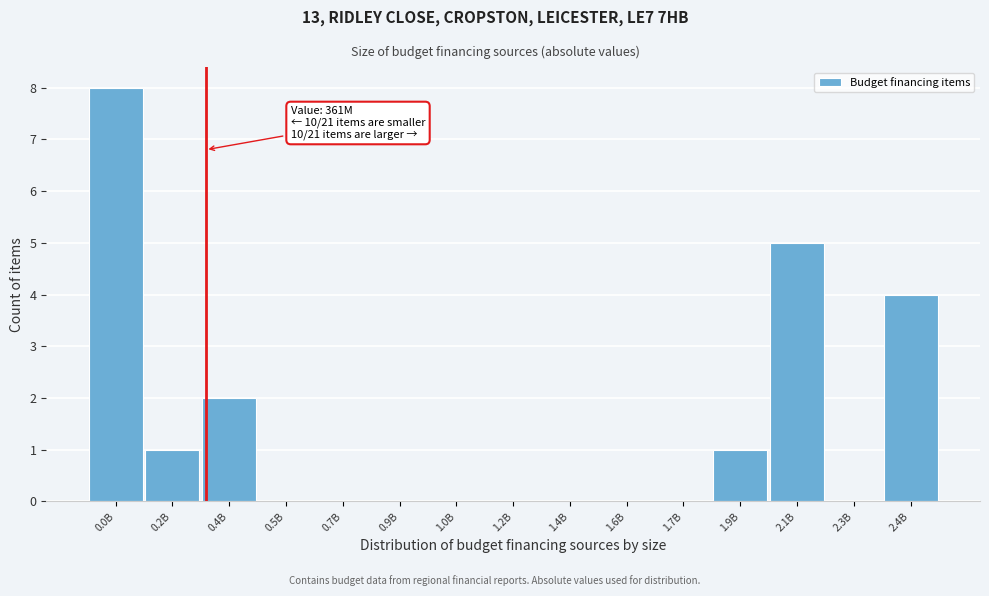

Reading right to left, list all the values displayed in this chart.

2.4B=4	2.3B=0	2.1B=5	1.9B=1	1.7B=0	1.6B=0	1.4B=0	1.2B=0	1.0B=0	0.9B=0	0.7B=0	0.5B=0	0.4B=2	0.2B=1	0.0B=8